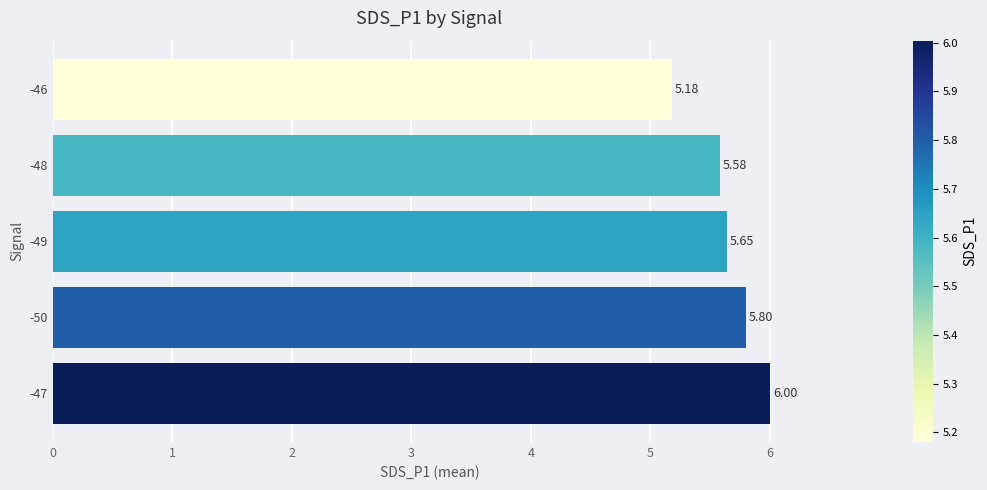

Rank the categories by value from lowest to highest.

-46, -48, -49, -50, -47